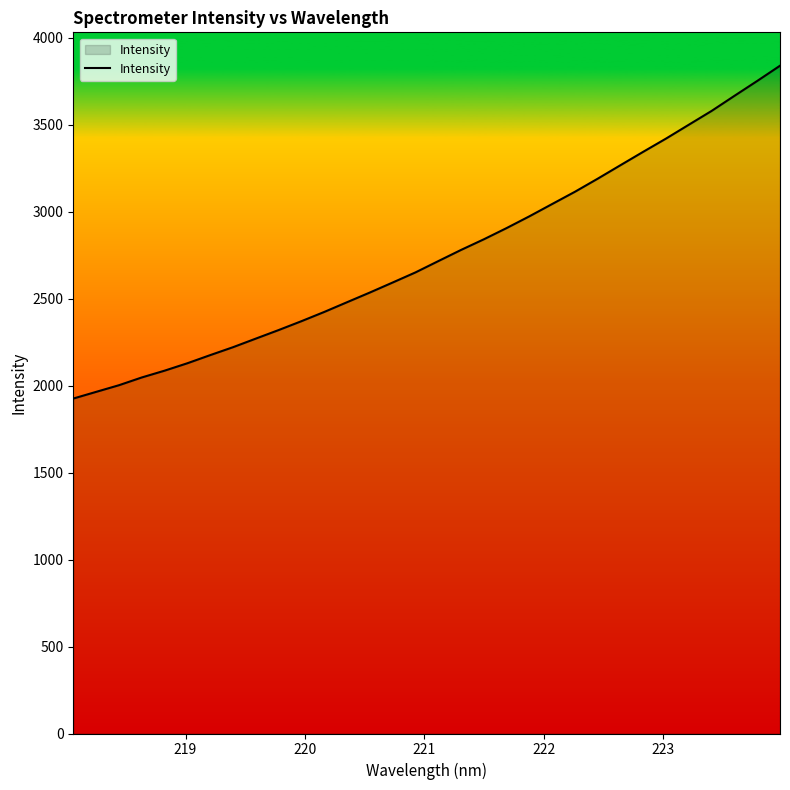

What is the smallest value displayed?

1925.8